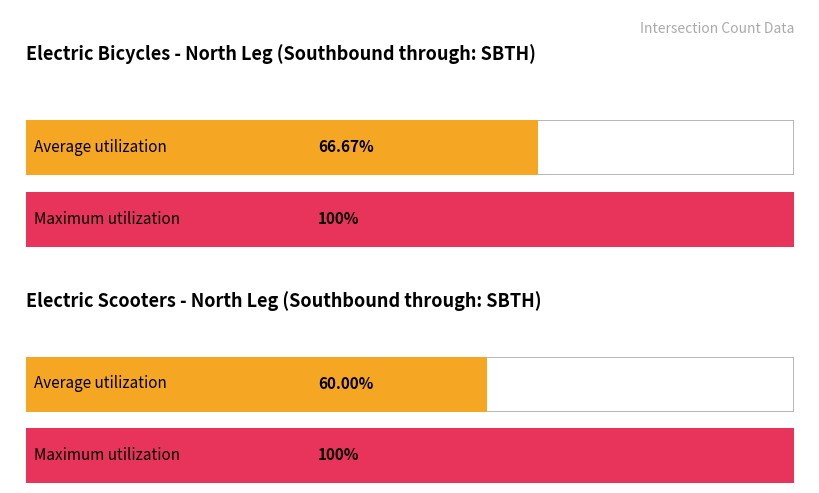

Does the chart contain any negative values?

No